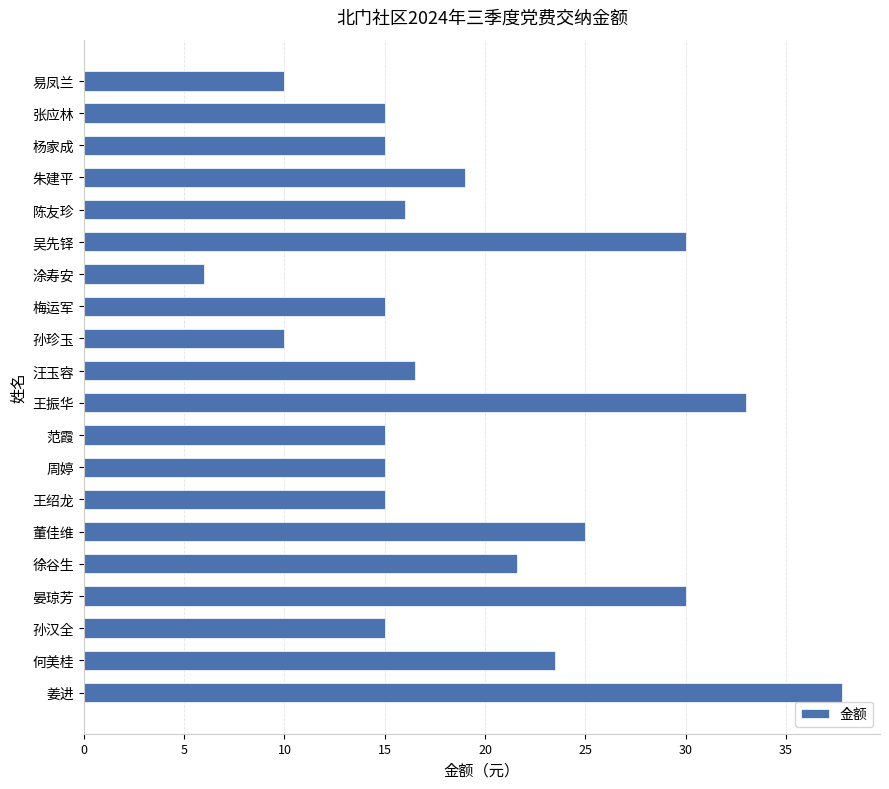

Count the number of data series in this chart.

1